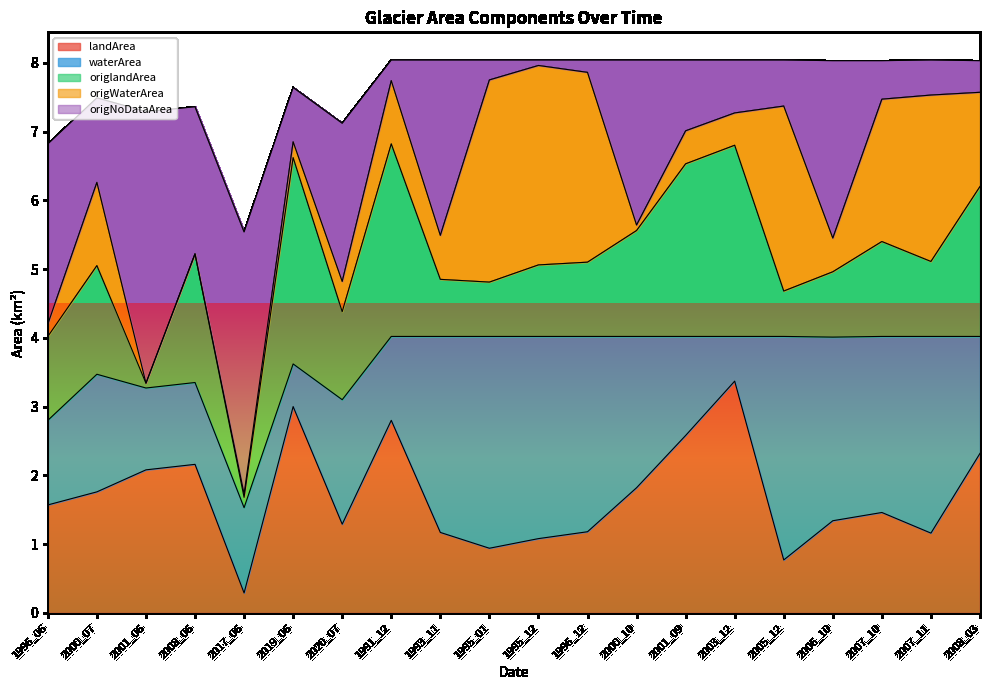

At which label does landArea reach its minimum?

2017_06